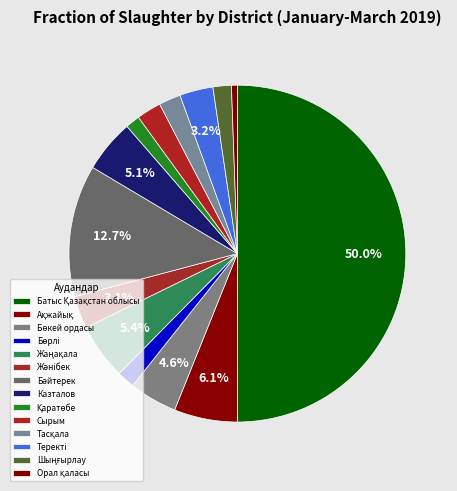

Count the number of slices in the pie.

14